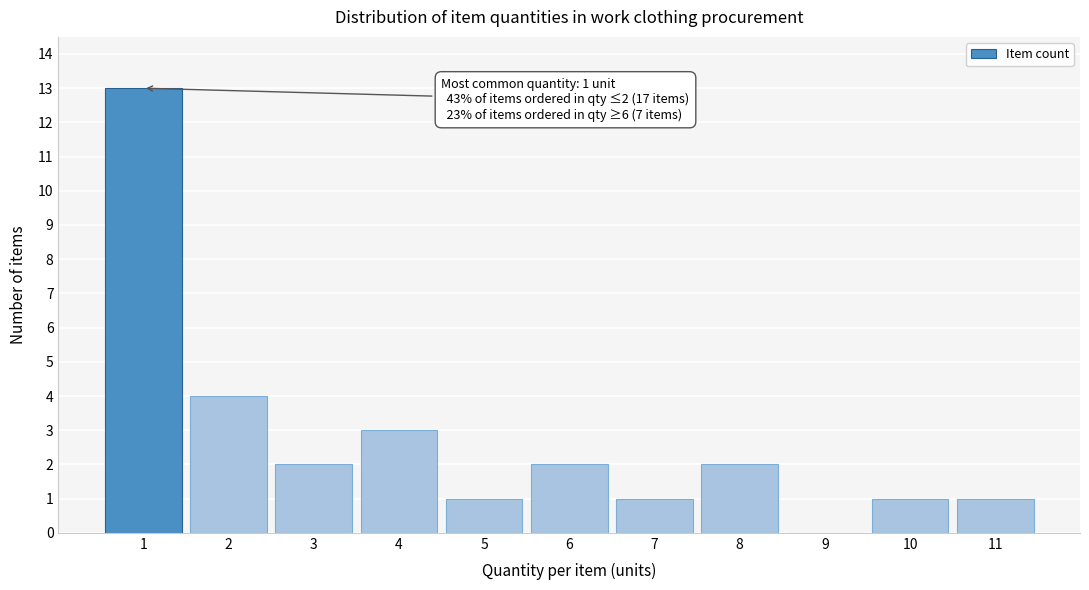

Over which range of the x-axis is the bar tallest?

0.5 to 1.5